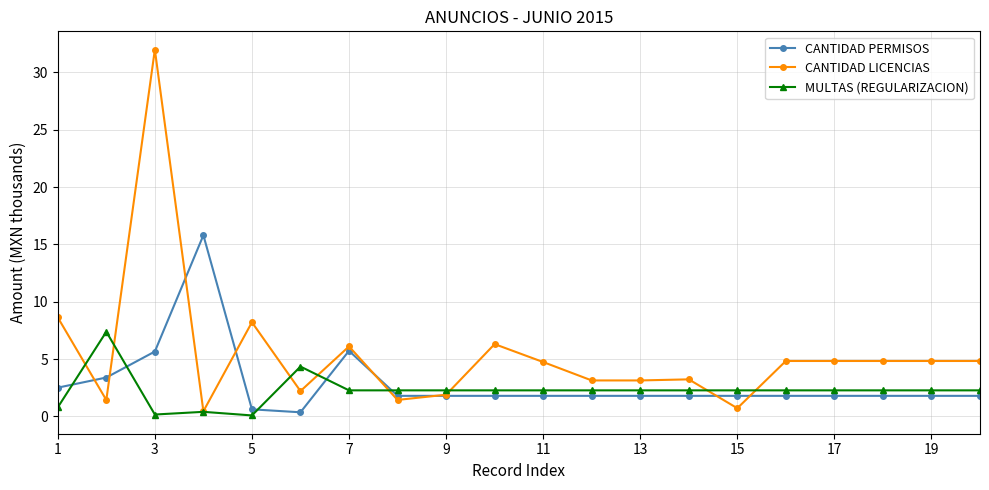

What is the difference between the second highest and second lowest values in the CANTIDAD LICENCIAS series?

7.9